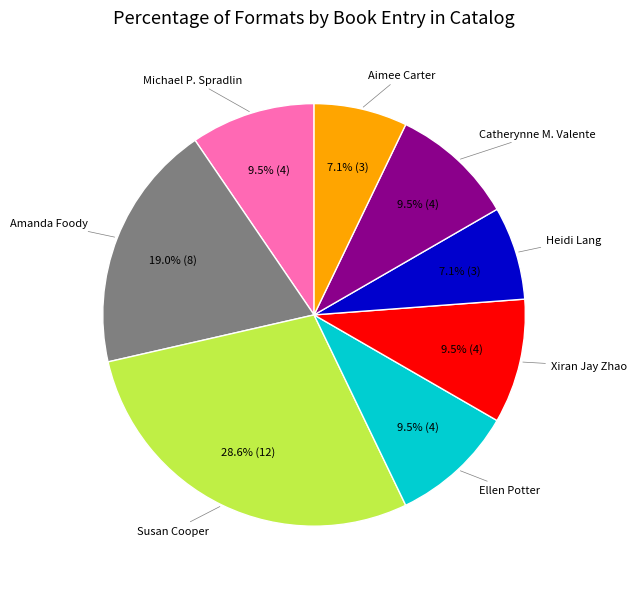

Is Susan Cooper the majority of the pie?

No